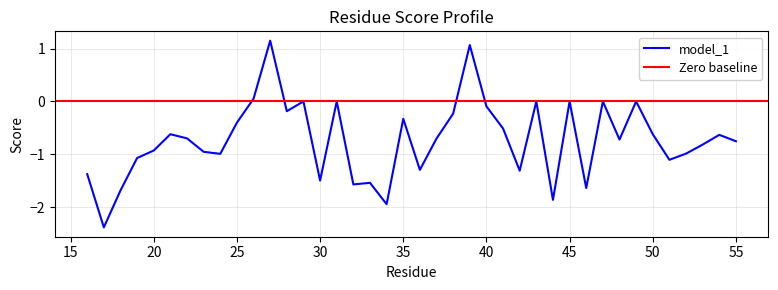

What is the sum of all values?

-29.2